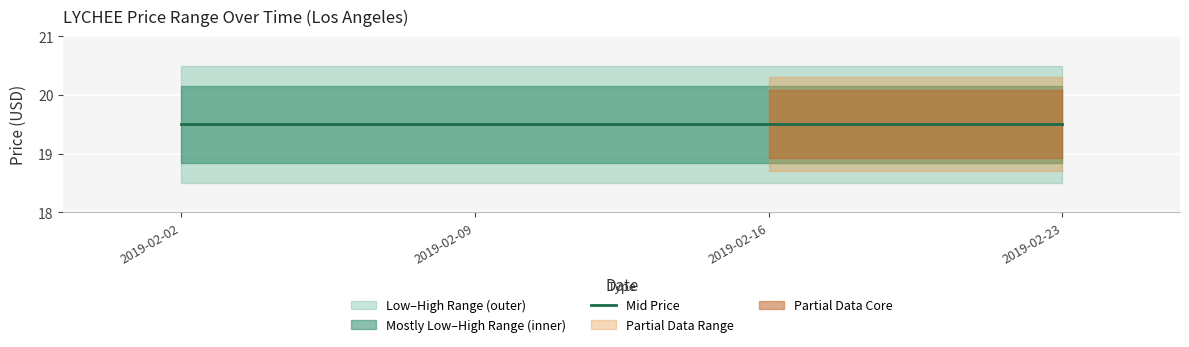

True or false: Mostly High has more than 1 points higher than both neighbors.

False